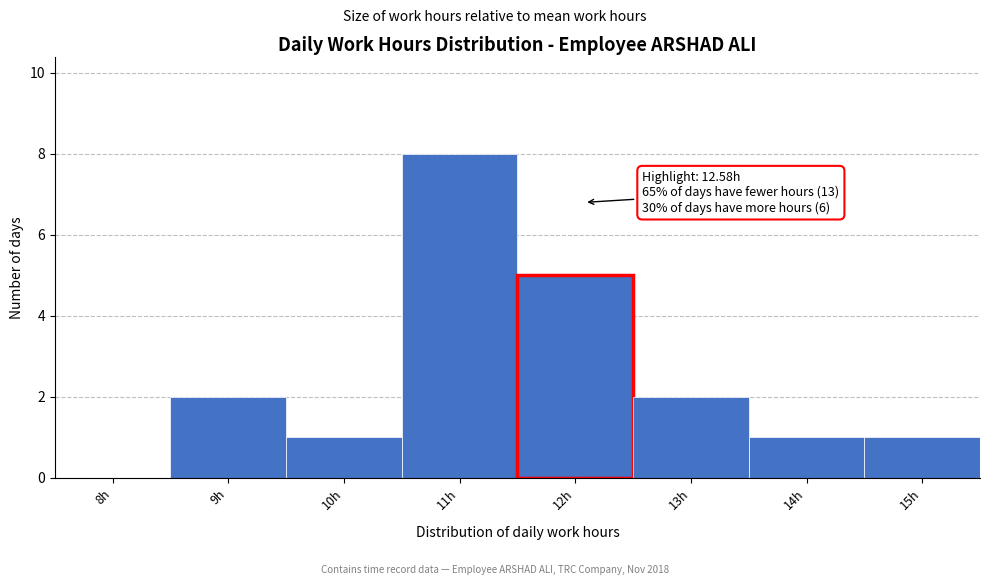

Reading right to left, list all the values displayed in this chart.

15h=1	14h=1	13h=2	12h=5	11h=8	10h=1	9h=2	8h=0